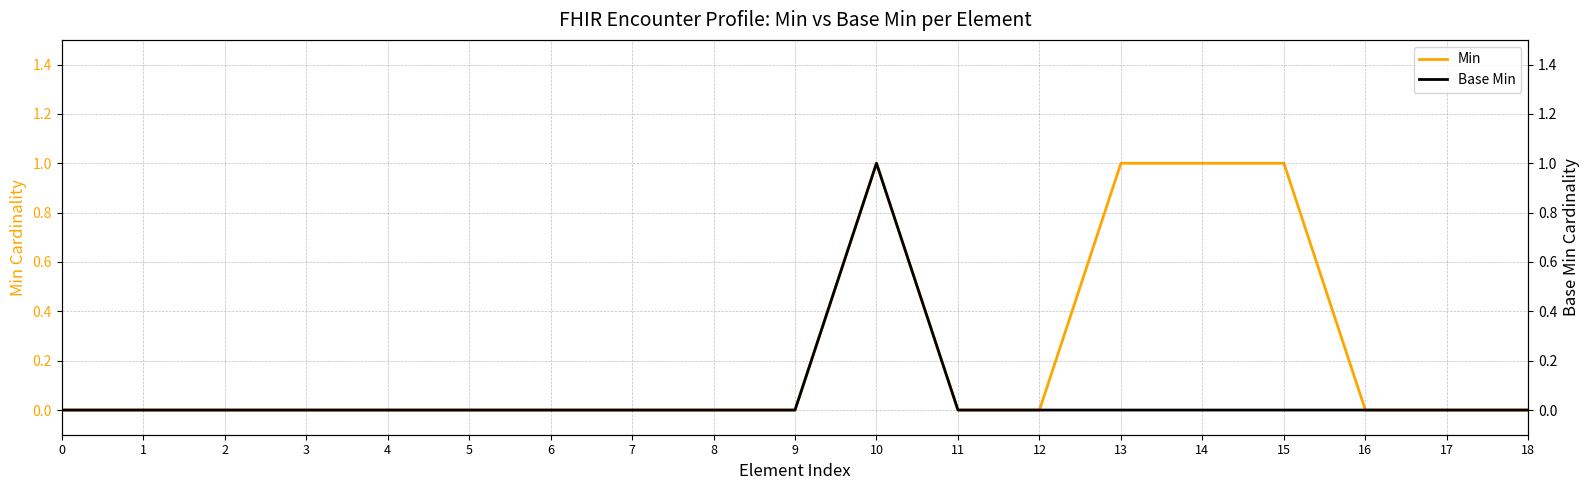

What is the difference between the second highest and minimum values in the Min series?

1